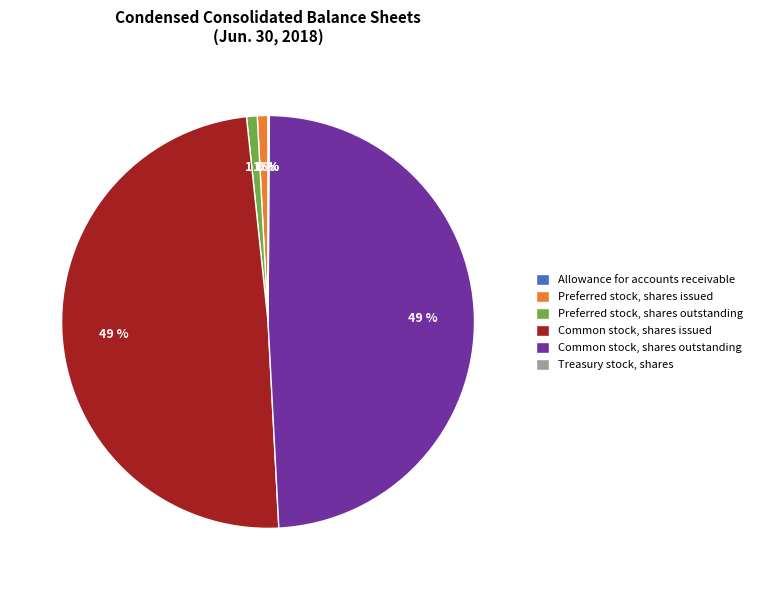

Is there a majority slice in this chart?

No